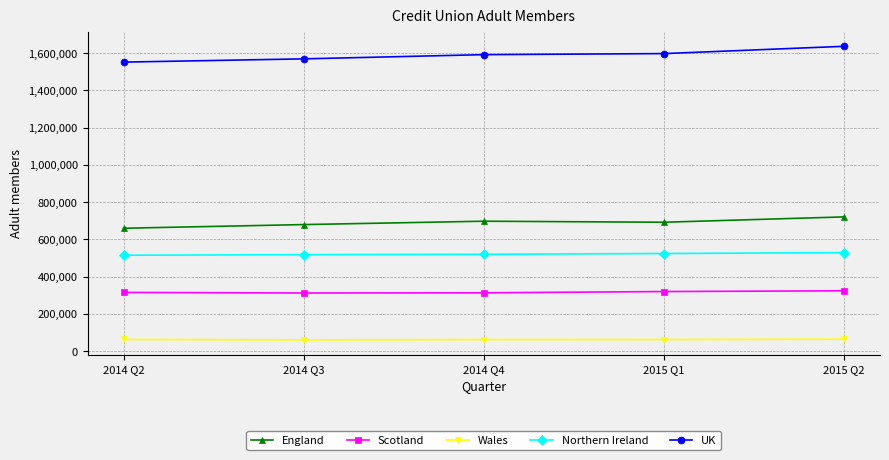

What is the smallest value displayed?

60312